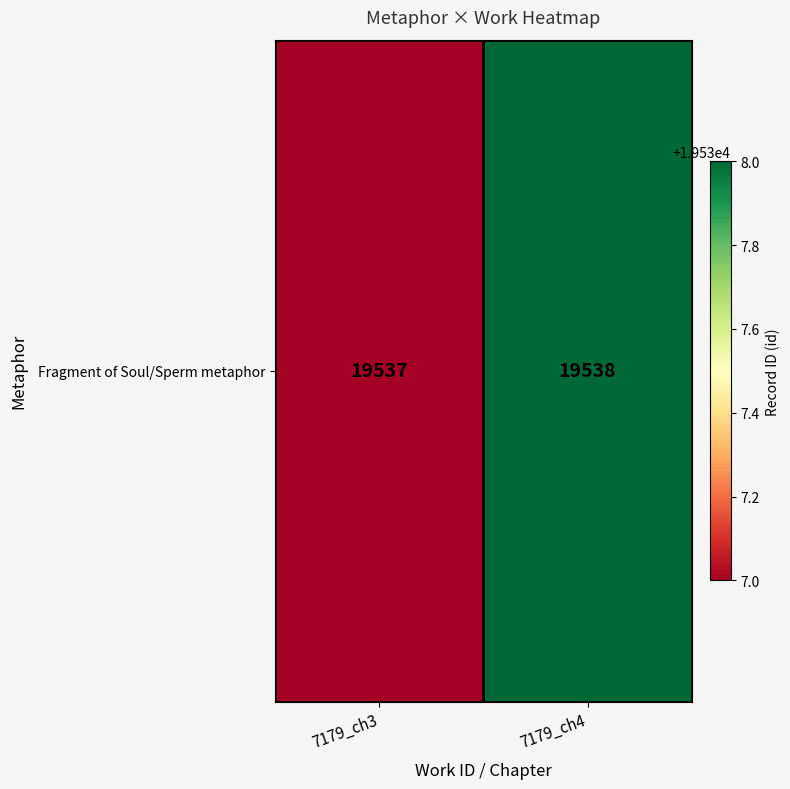

Approximately how many times larger is the value at 7179_ch3 compared to 7179_ch4?

1.0